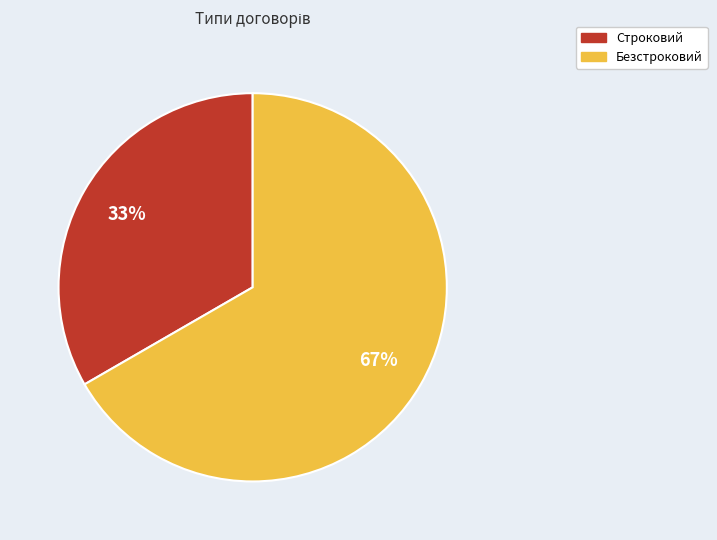

To the nearest percent, what is the combined percentage of Безстроковий and Строковий?

100%